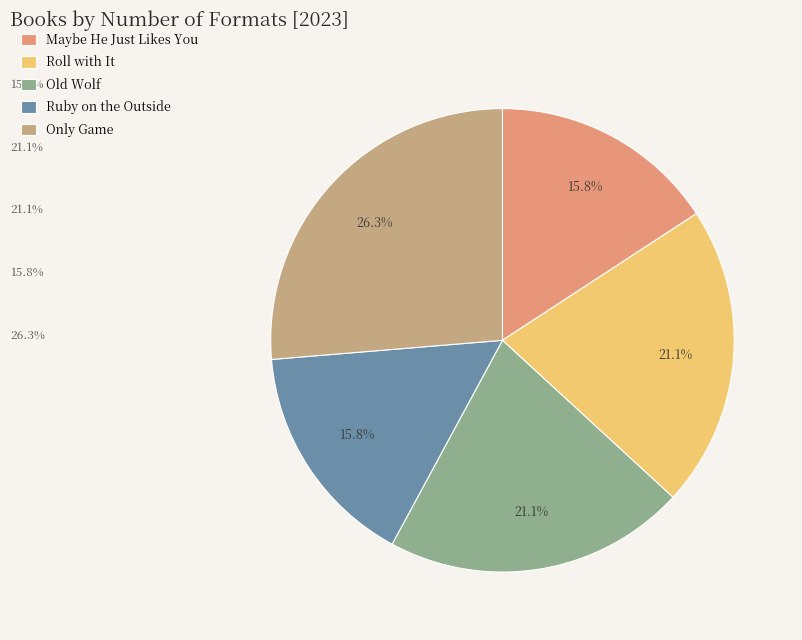

Is it true that Old Wolf is 29% of the pie?

False